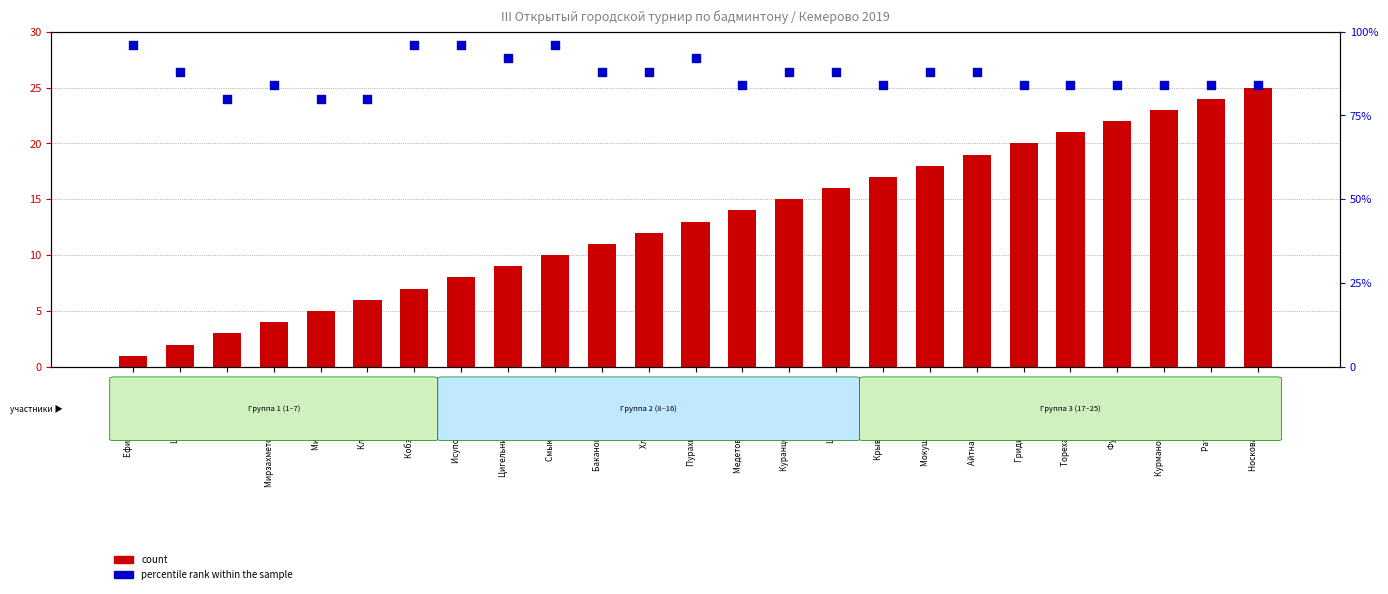

Which series has the largest total across all categories?

percentile rank within the sample